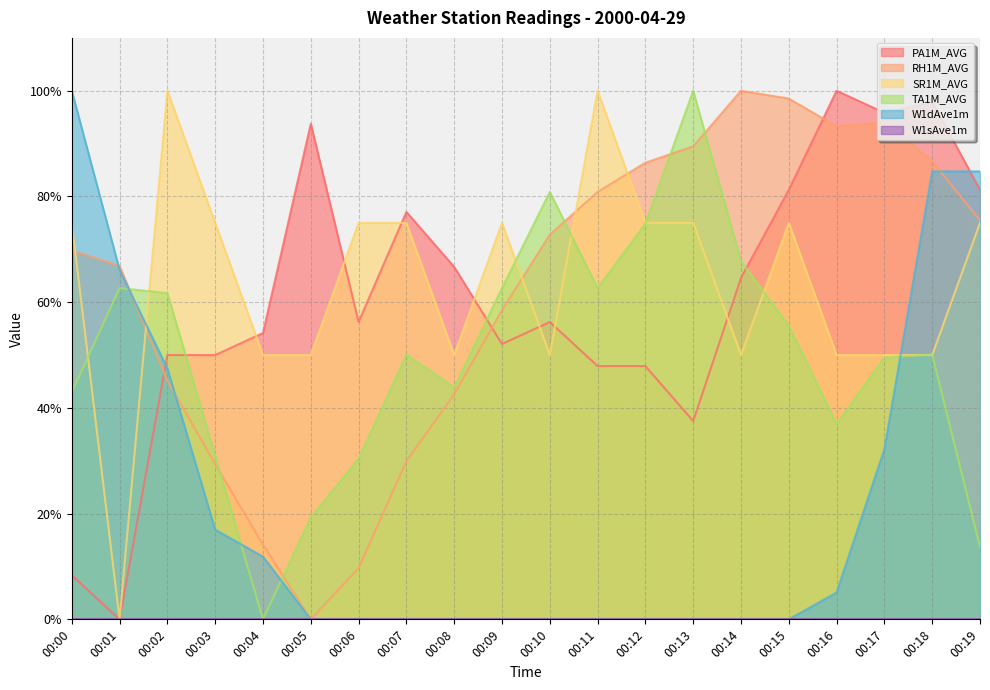

How many intersections are there between W1dAve1m and TA1M_AVG?

4